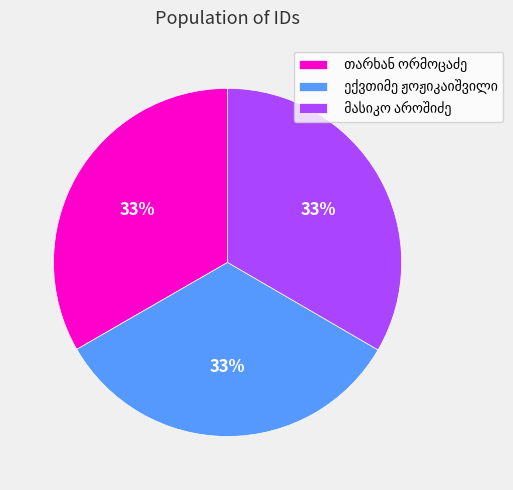

How many slices are in this pie chart?

3